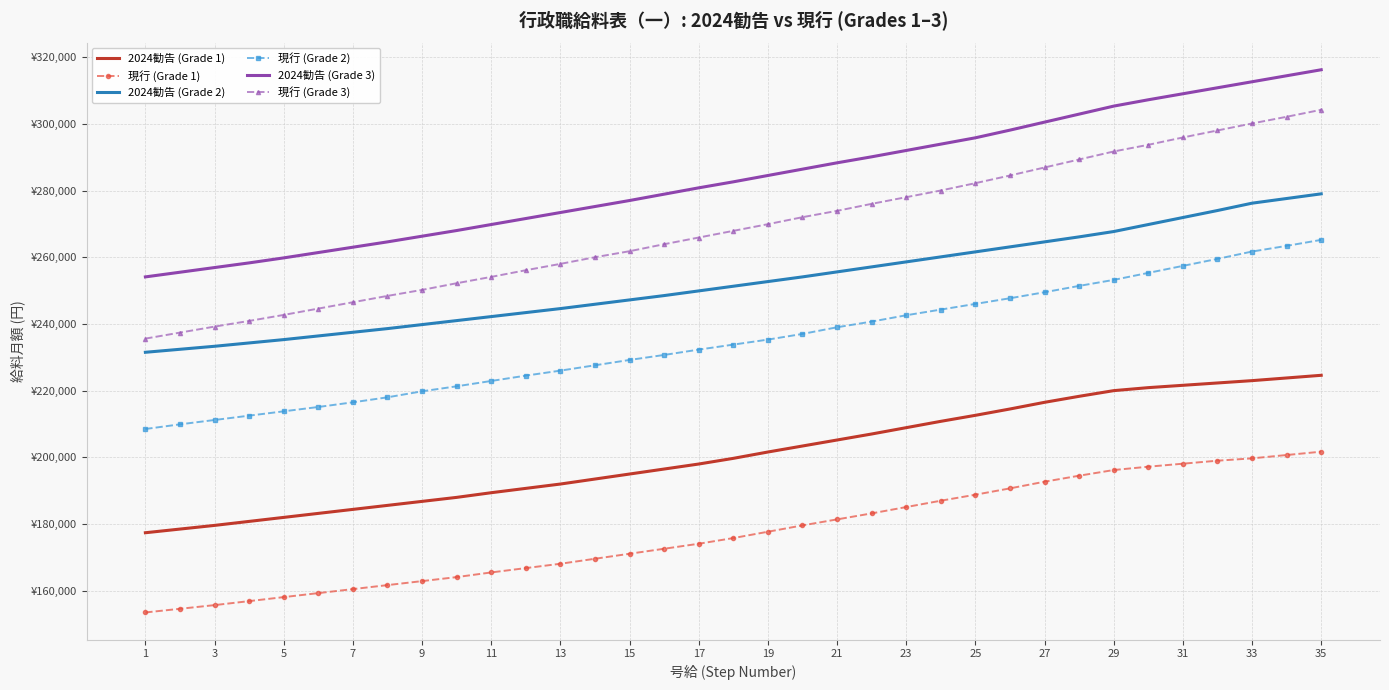

What are all the series names shown in the legend?

2024勧告 (Grade 1), 現行 (Grade 1), 2024勧告 (Grade 2), 現行 (Grade 2), 2024勧告 (Grade 3), 現行 (Grade 3)